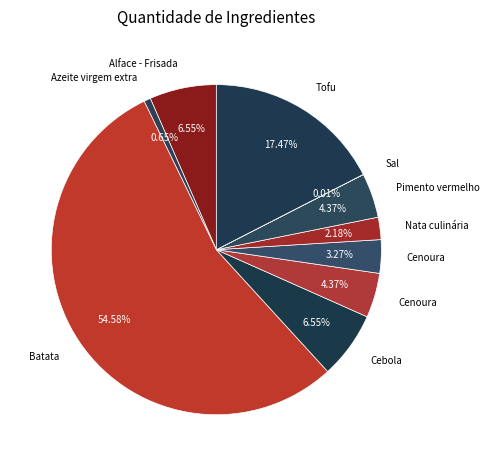

What is the largest slice in the pie chart?

Batata